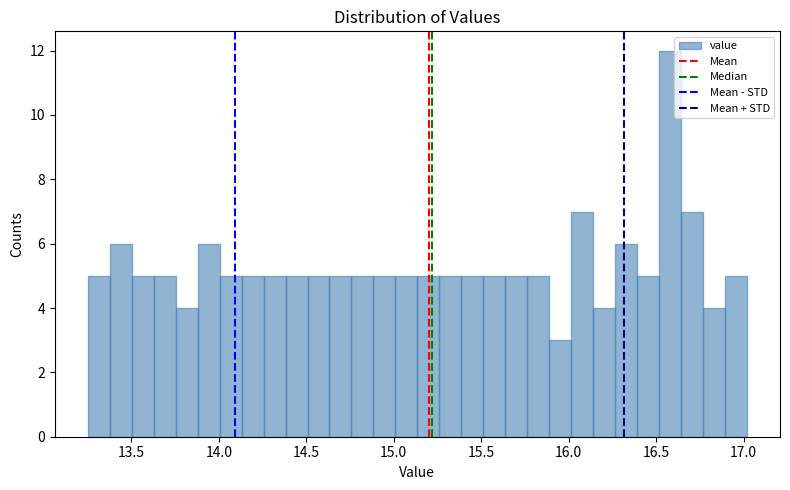

Read against the x-axis, roughly where is the centre of the tallest bar?

16.60